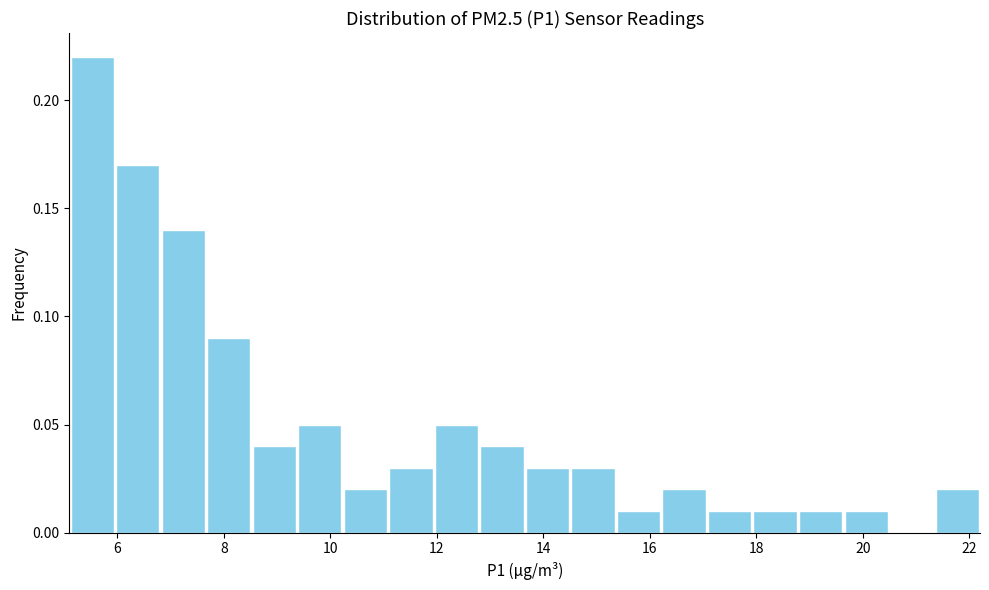

Reading left to right, transcribe this chart: for each bar, give the range it covers on the x-axis and its height. Neither the bar edges nor the heights are printed on the chart, so give them approximately, as read against the axes.

5.2 to 6.0: 0.22
6.0 to 6.8: 0.17
6.8 to 7.6: 0.14
7.6 to 8.6: 0.09
8.6 to 9.4: 0.04
9.4 to 10.2: 0.05
10.2 to 11.0: 0.02
11.0 to 12.0: 0.03
12.0 to 12.8: 0.05
12.8 to 13.6: 0.04
13.6 to 14.6: 0.03
14.6 to 15.4: 0.03
15.4 to 16.2: 0.01
16.2 to 17.0: 0.02
17.0 to 18.0: 0.01
18.0 to 18.8: 0.01
18.8 to 19.6: 0.01
19.6 to 20.4: 0.01
20.4 to 21.4: 0
21.4 to 22.2: 0.02